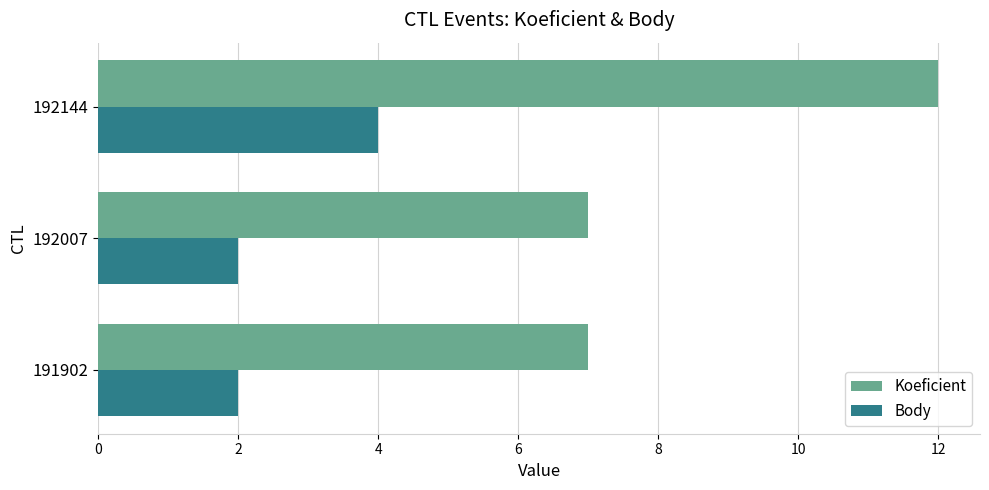

Is it true that Body equals 2 at 191902?

True